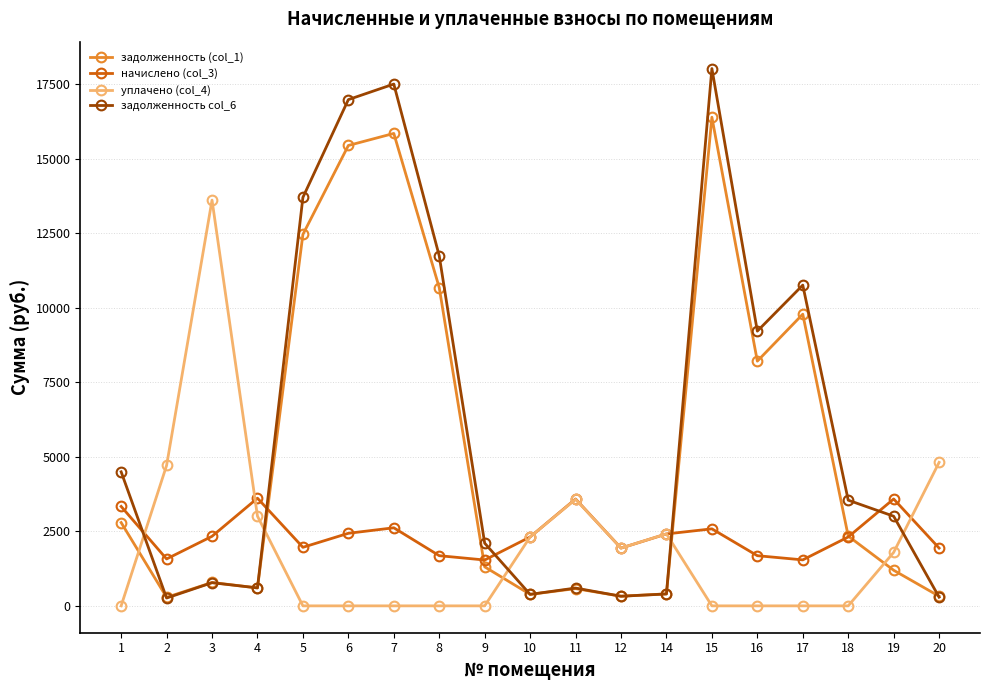

List the series in order of their peak value, highest first.

задолженность col_6, задолженность (col_1), уплачено (col_4), начислено (col_3)